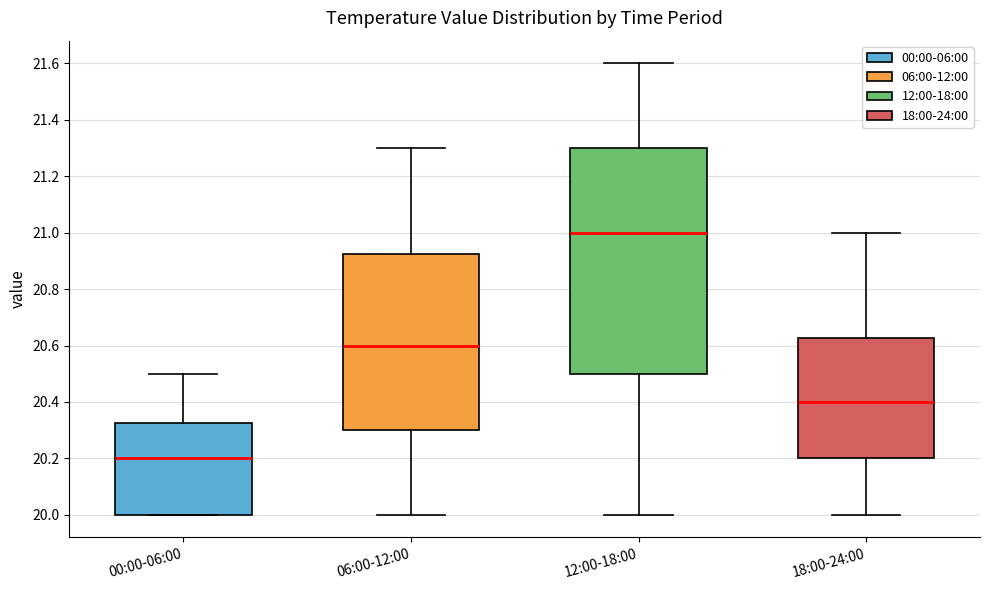

Reading left to right, transcribe this box plot: for each box, give where its median line is, the range the box spans, and where its two whiskers end, as read against the y-axis. The values are not printed on the chart, so give them approximately, as read against the axis.

00:00-06:00: median 20.20, box 20.00 to 20.32, whiskers 20.00 to 20.50
06:00-12:00: median 20.60, box 20.30 to 20.92, whiskers 20.00 to 21.30
12:00-18:00: median 21.00, box 20.50 to 21.30, whiskers 20.00 to 21.60
18:00-24:00: median 20.40, box 20.20 to 20.62, whiskers 20.00 to 21.00